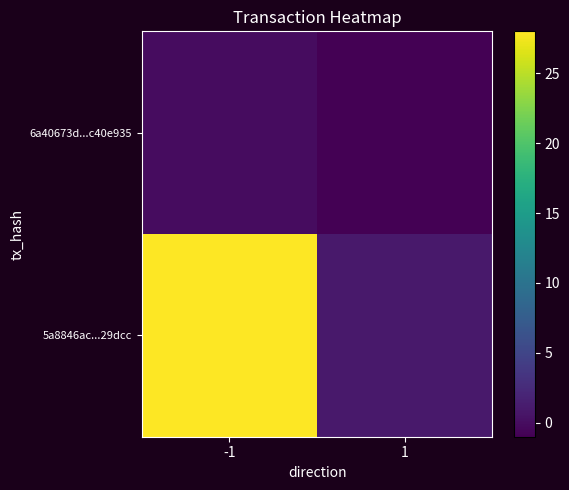

What is the total value across all series at -1?

28